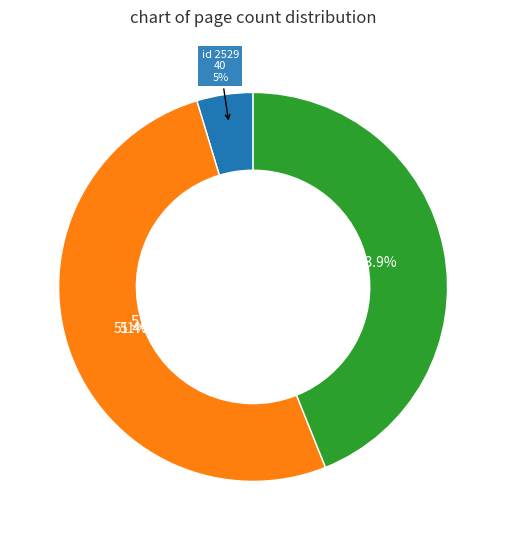

True or false: 9563 accounts for 51% of the total.

True